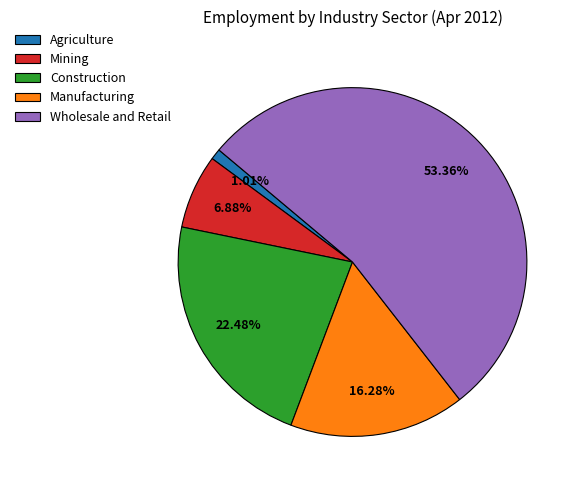

What is the total percentage of Construction and Mining?

29.4%